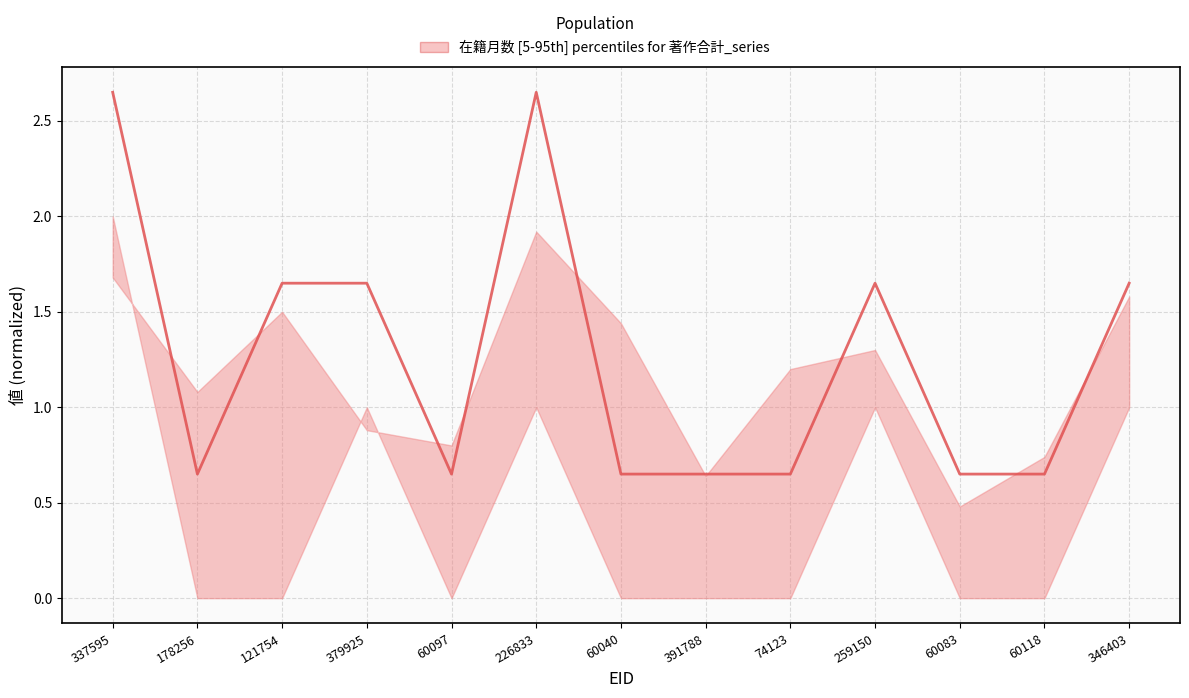

What is the change in value from 178256 to 346403?

+1.0